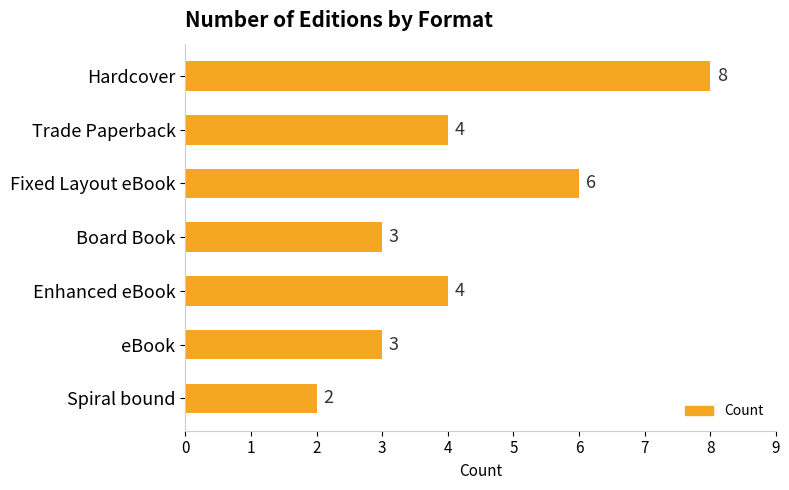

Is it true that the value at Fixed Layout eBook is 6?

True